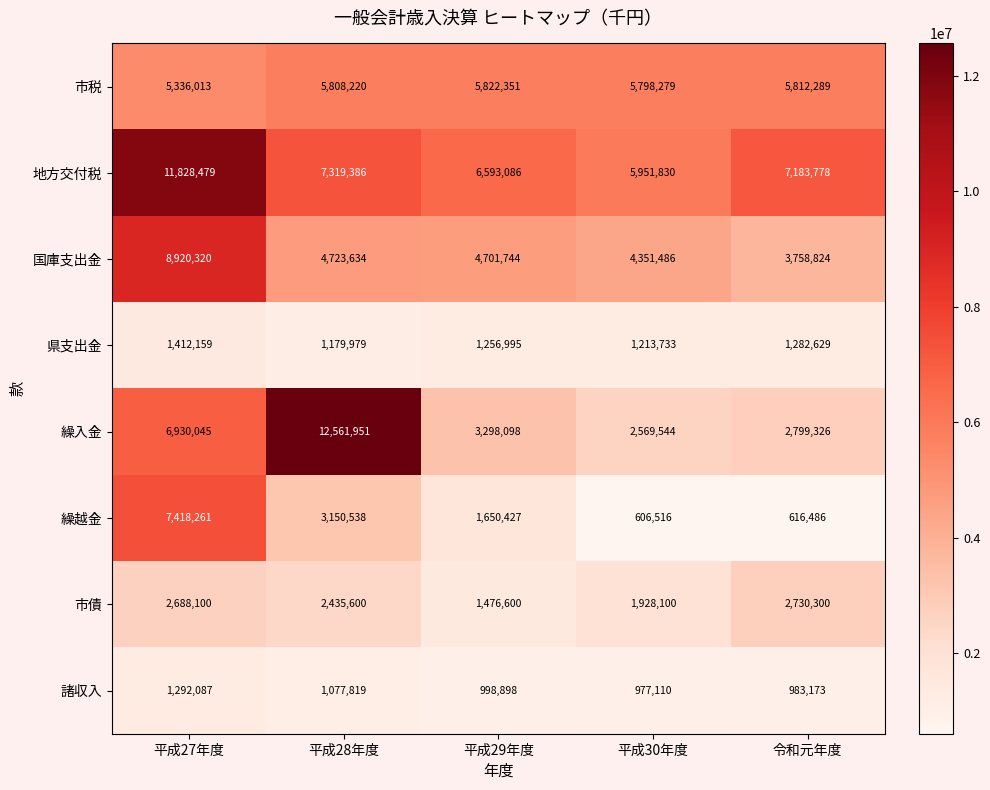

At which label does 市債 first exceed 2435600?

平成27年度